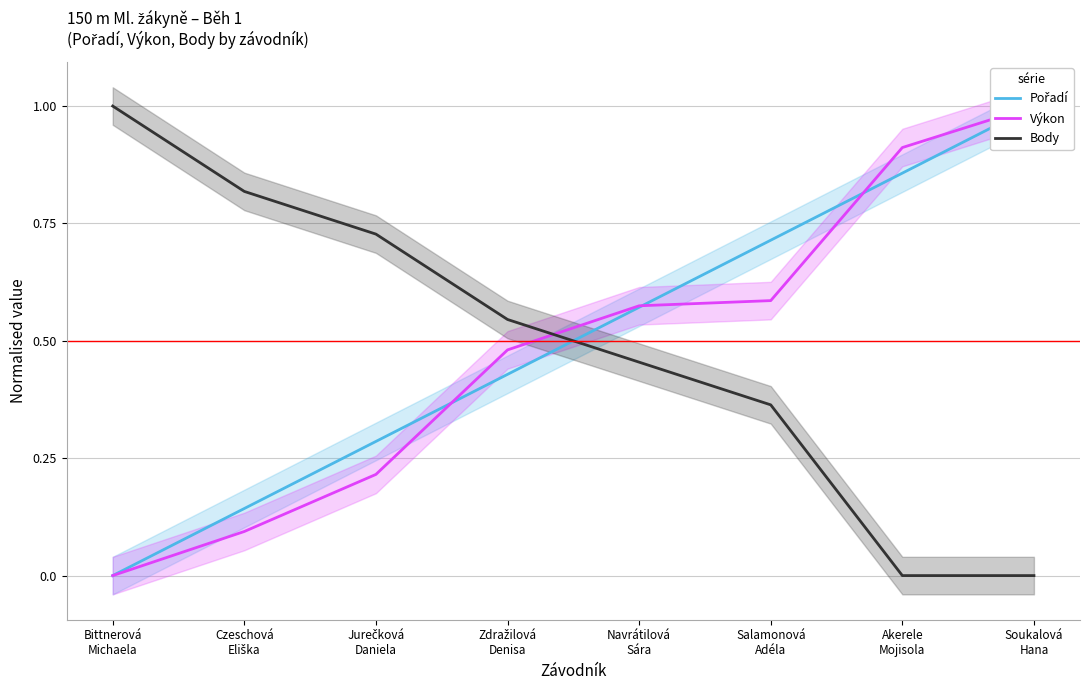

Rank the series at Akerele
Mojisola from lowest to highest value.

Body, Pořadí, Výkon